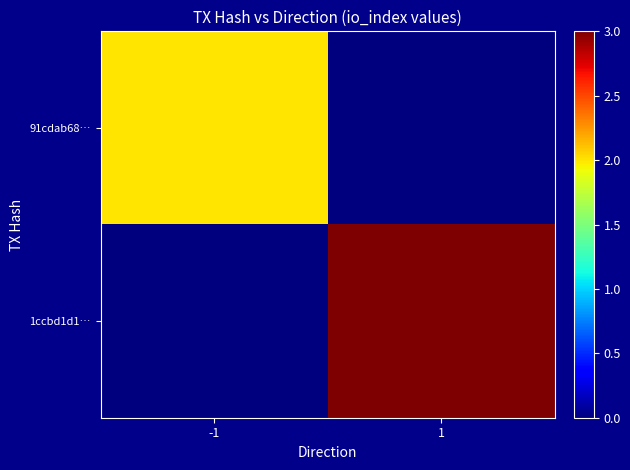

What is the total value across all series at -1?

2